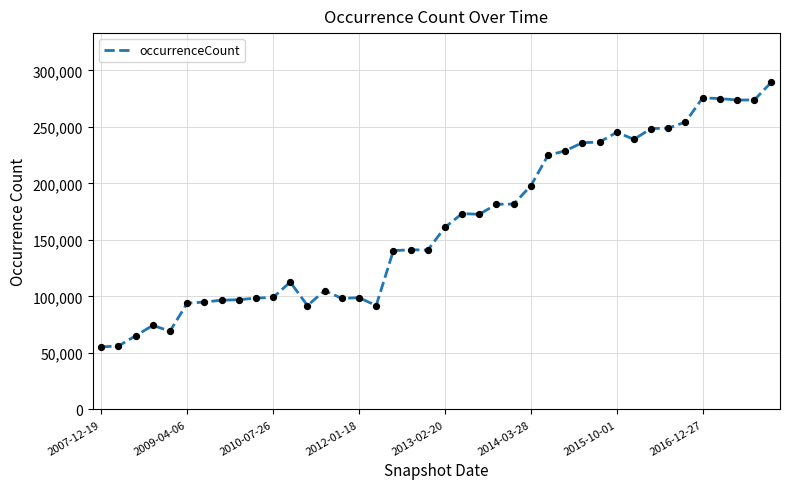

What is the difference between the maximum and minimum values?

234161